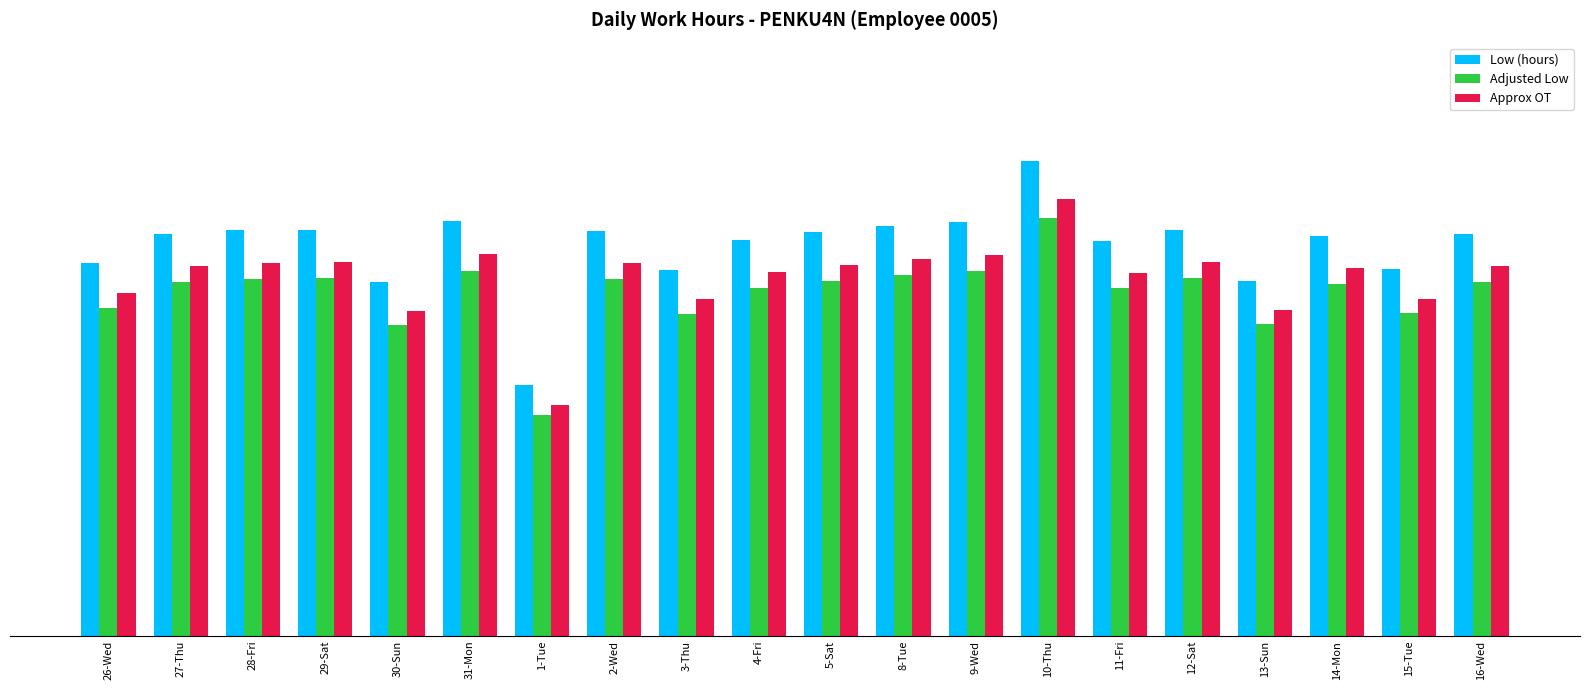

What is the difference between the Adjusted Low values at 27-Thu and 3-Thu?

0.9